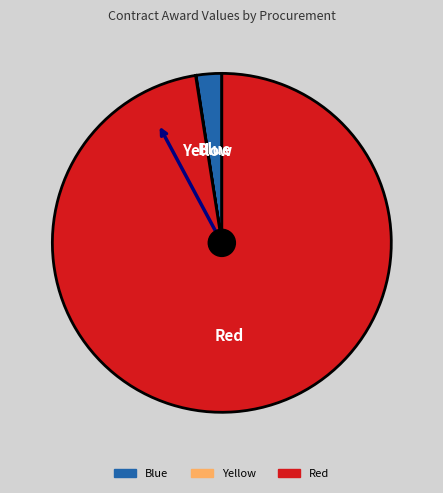

Is there any slice that represents more than half of the pie?

Yes